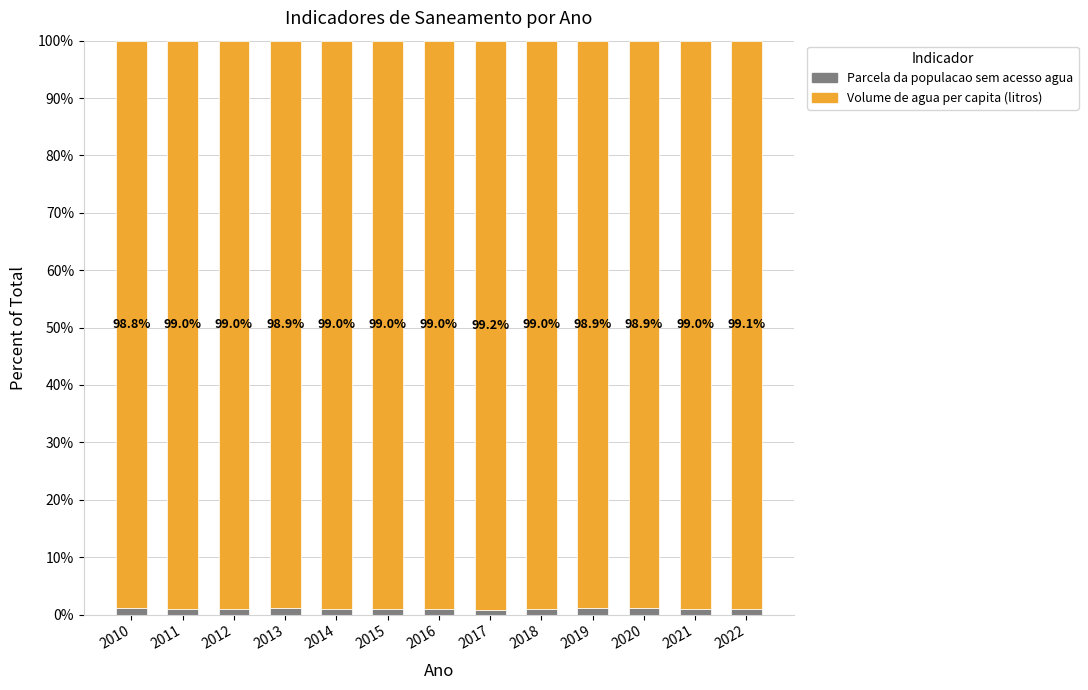

Does the chart contain any negative values?

No